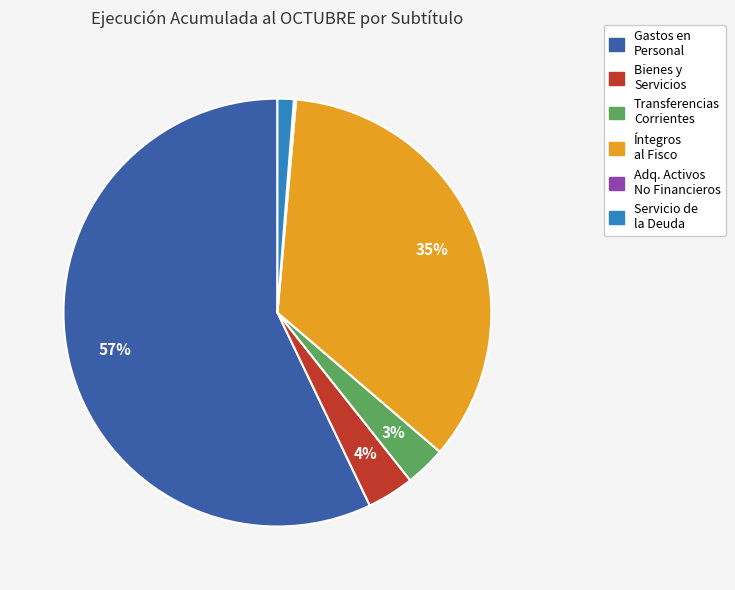

To the nearest percent, what is the average slice percentage?

17%